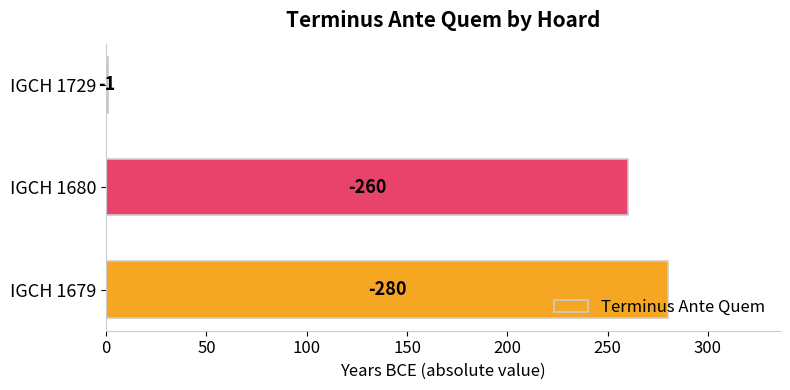

How many data points are less than 260?

1